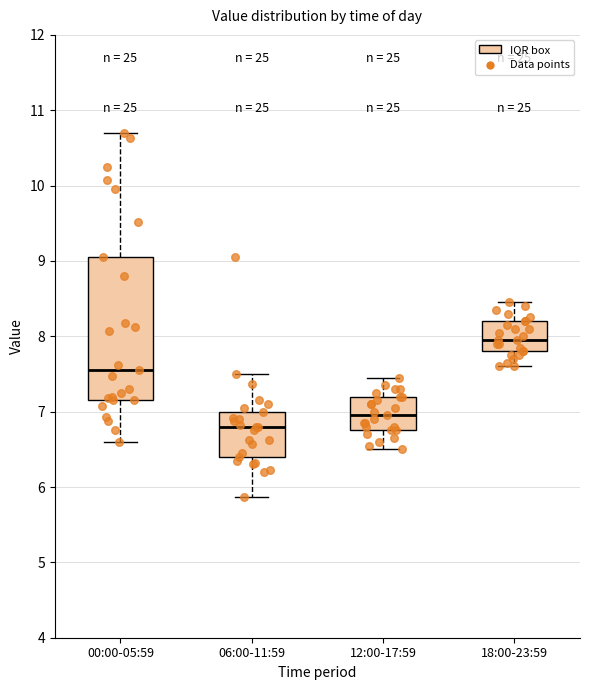

Reading left to right, transcribe this box plot: for each box, give where its median line is, the range the box spans, and where its two whiskers end, as read against the y-axis. The values are not printed on the chart, so give them approximately, as read against the axis.

00:00-05:59: median 7.6, box 7.2 to 9.1, whiskers 6.6 to 10.7
06:00-11:59: median 6.8, box 6.4 to 7.0, whiskers 5.9 to 7.5
12:00-17:59: median 7.0, box 6.8 to 7.2, whiskers 6.5 to 7.5
18:00-23:59: median 8.0, box 7.8 to 8.2, whiskers 7.6 to 8.5